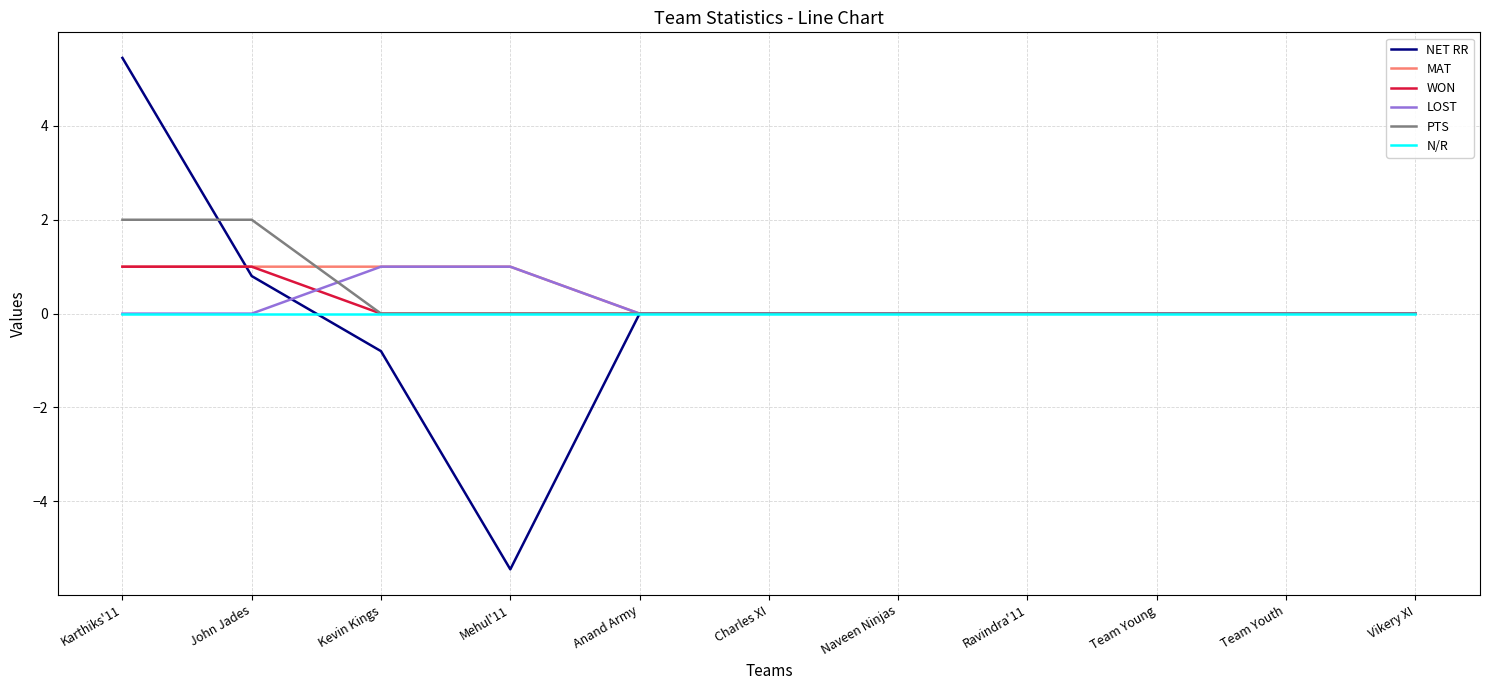

At which category does the chart reach its minimum across all series?

Mehul'11